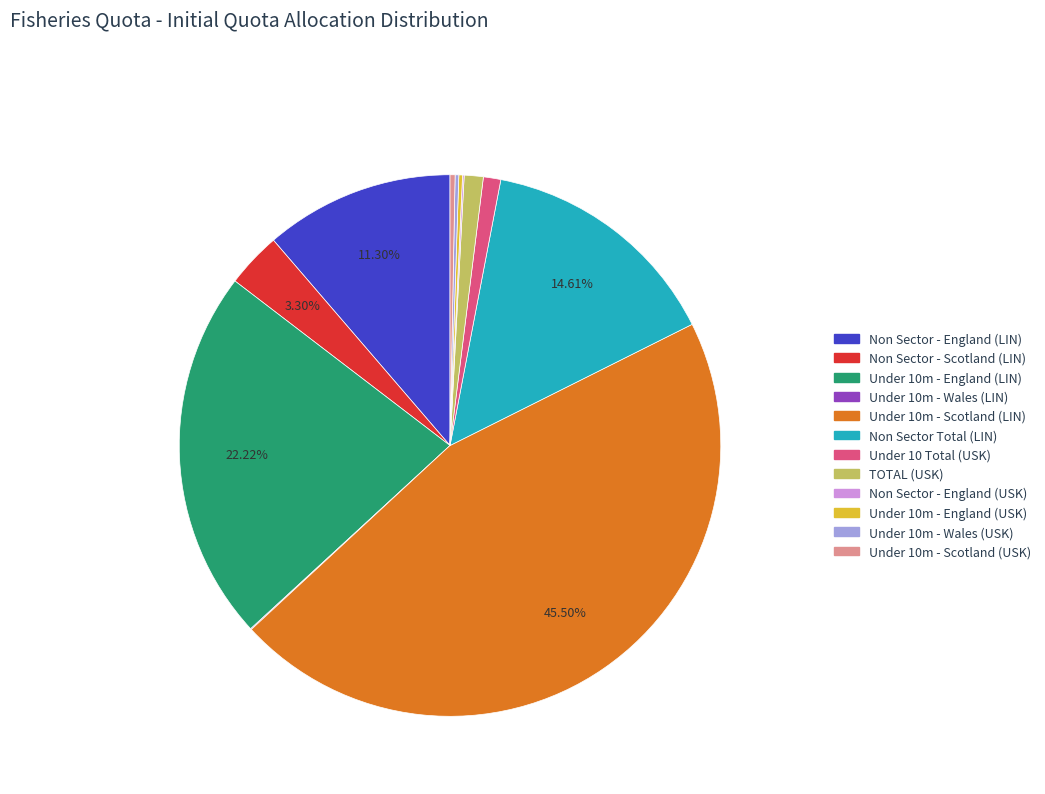

To the nearest percent, what is the difference between the largest and smallest slice percentages?

45%